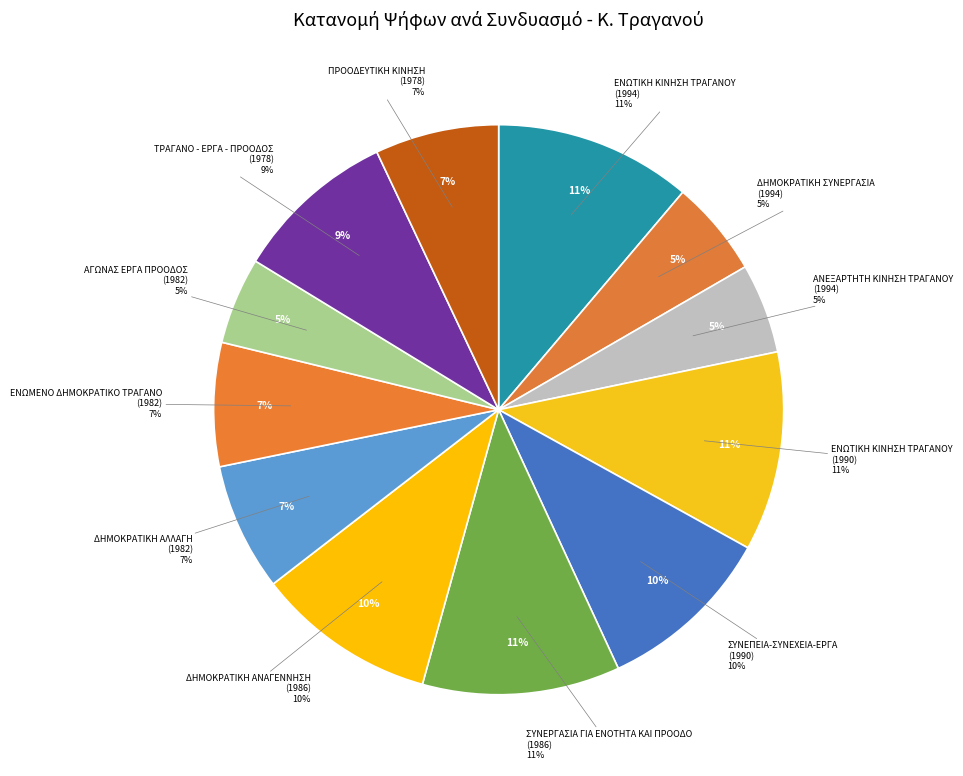

To the nearest percent, what portion does ΑΝΕΞΑΡΤΗΤΗ ΚΙΝΗΣΗ ΤΡΑΓΑΝΟΥ (1994) represent?

5%